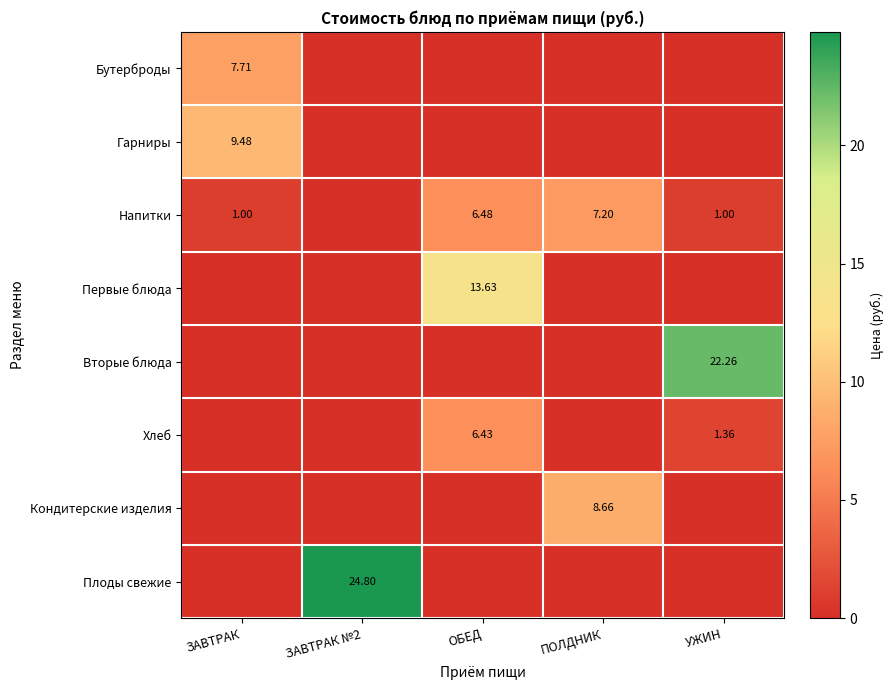

What is the spread (max minus min) of values at ЗАВТРАК №2?

24.8